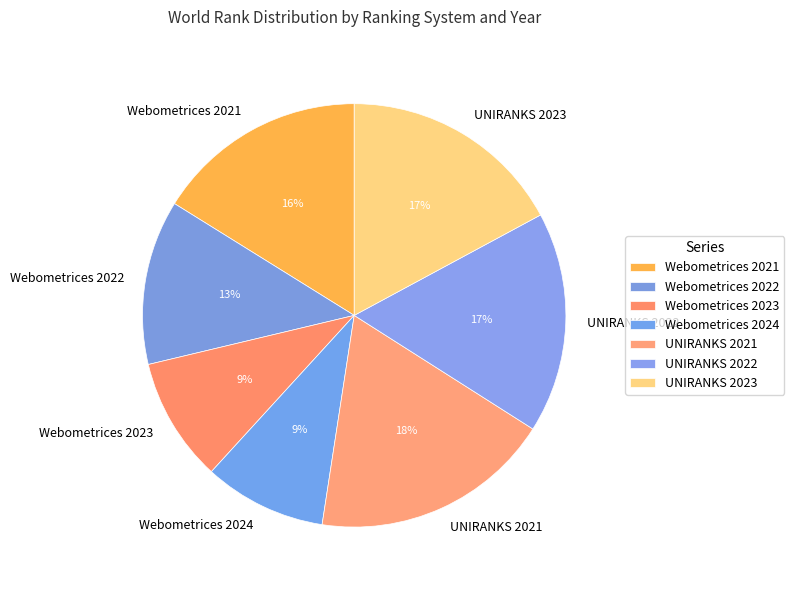

Do Webometrices 2023 and Webometrices 2021 together represent more than half of the pie?

No